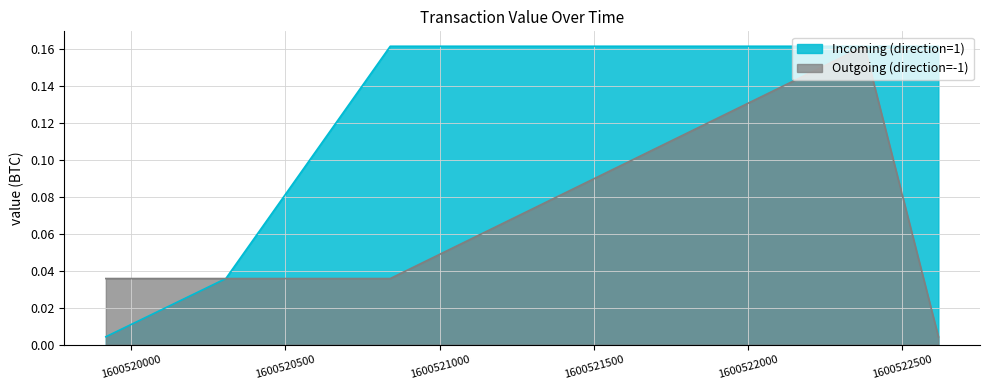

How many lines are shown in the chart?

2